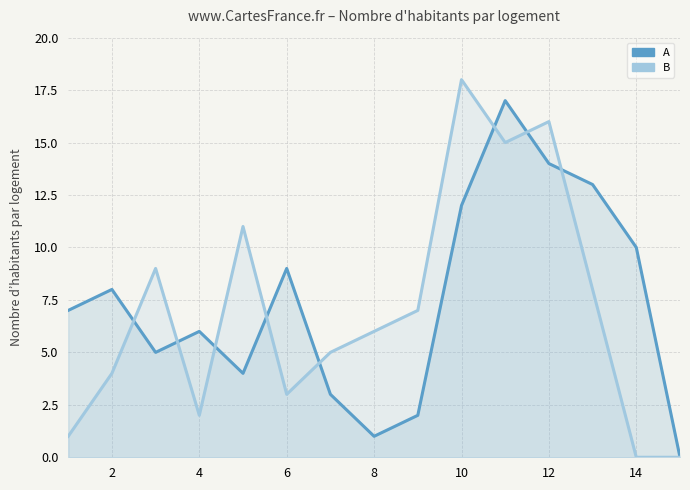

True or false: A has a value of 14 at 2.

False